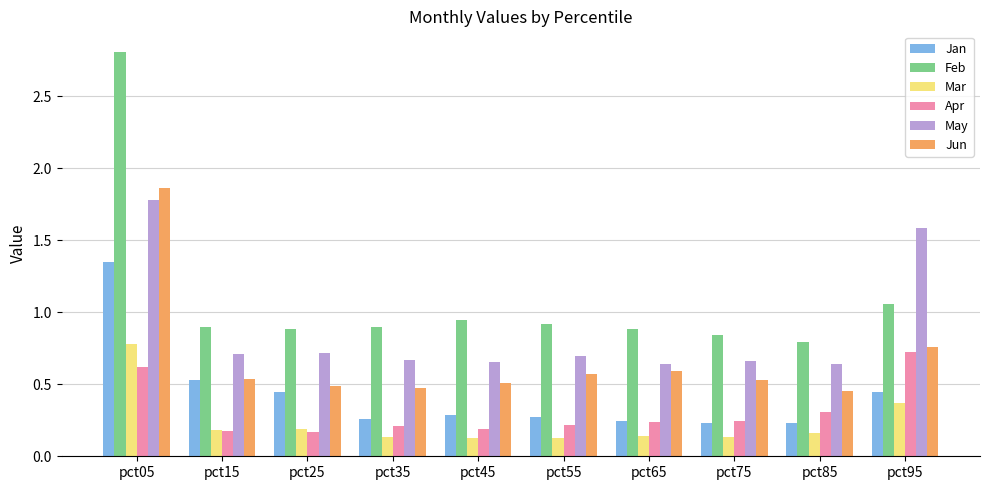

The value of May at pct15 is 0.7. True or false?

True